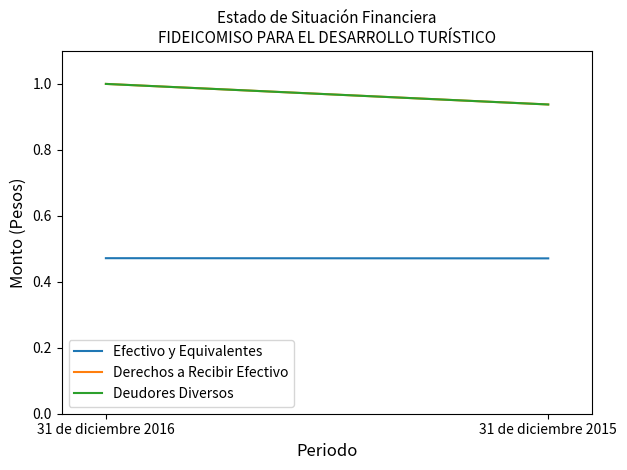

Reading right to left, what are all the values shown in this chart?

Efectivo y Equivalentes: 0.5	0.5
Derechos a Recibir Efectivo: 0.9	1.0
Deudores Diversos: 0.9	1.0